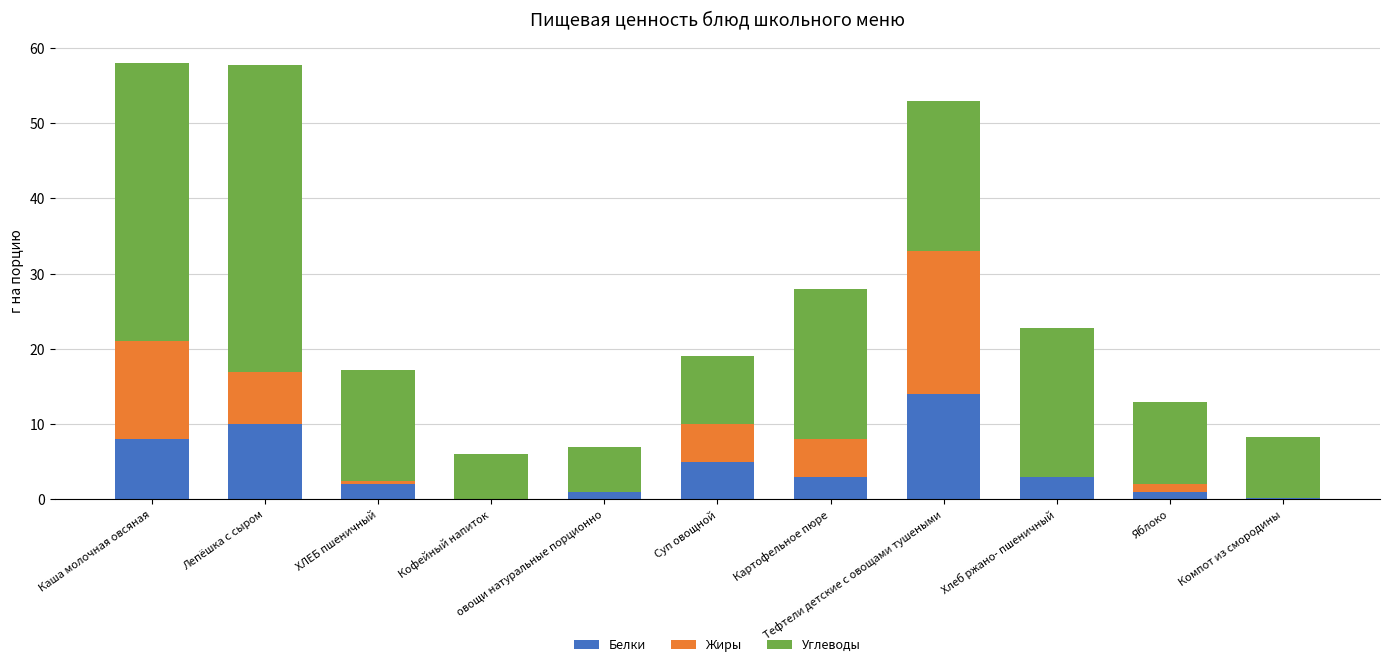

Rank the series at ХЛЕБ пшеничный from lowest to highest value.

Жиры, Белки, Углеводы